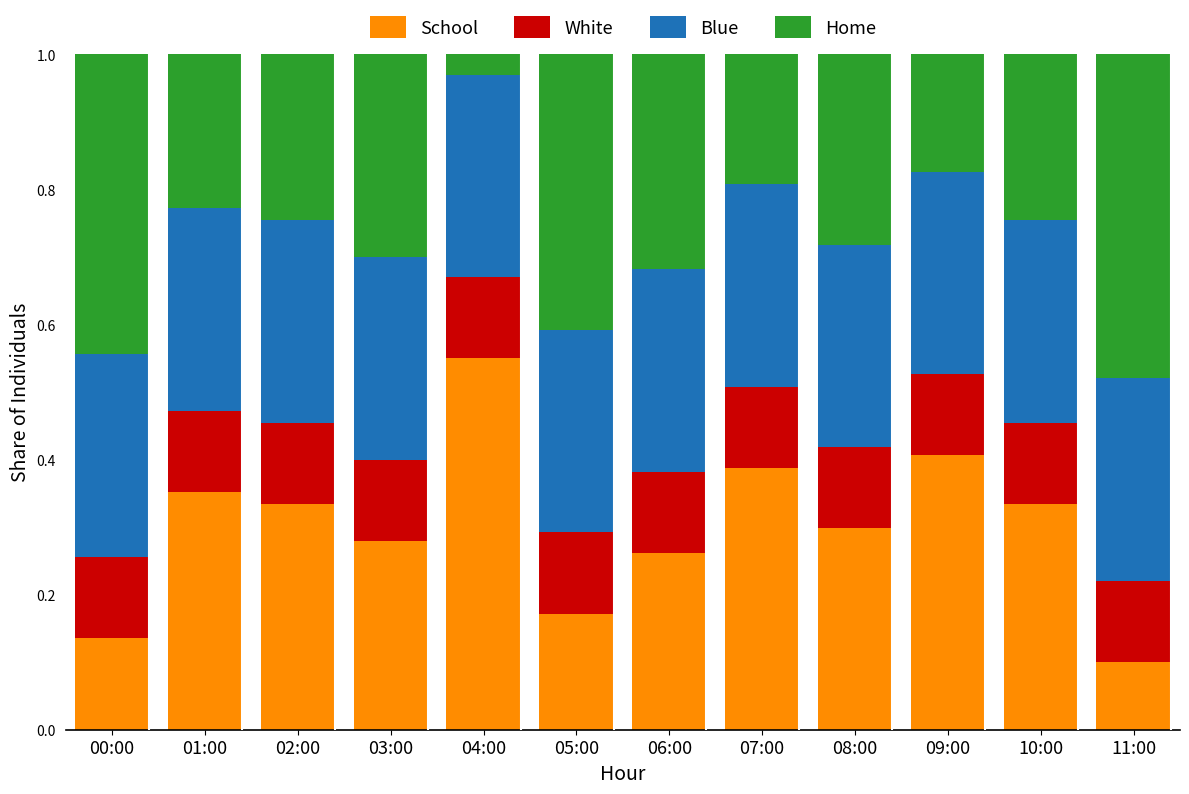

What is the total value across all series at 02:00?

1.0